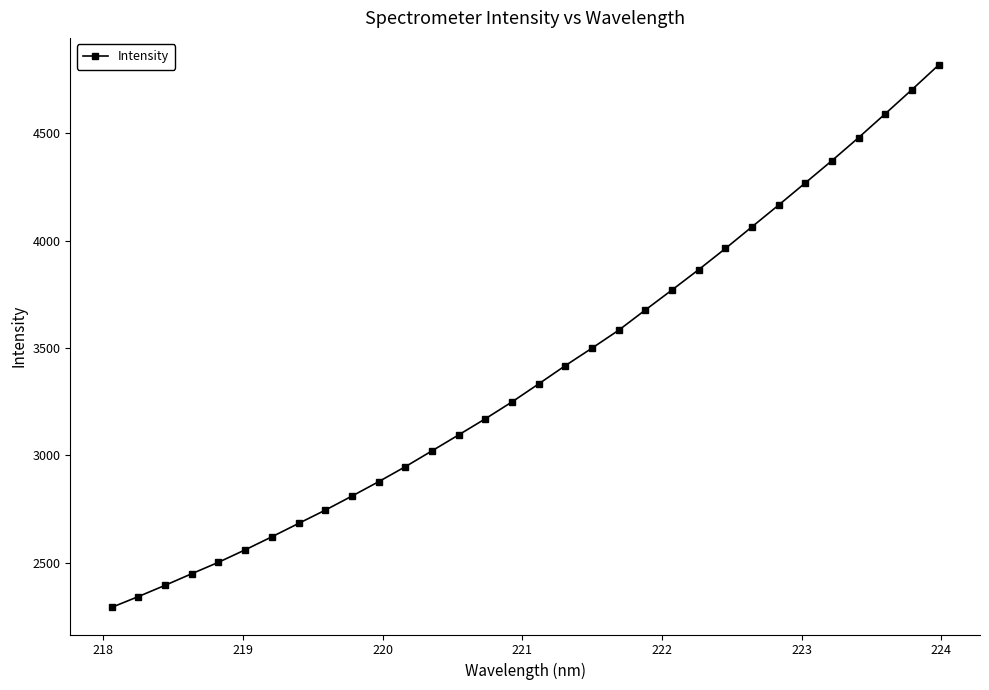

What is the value of the 32nd point from the left?

4819.0